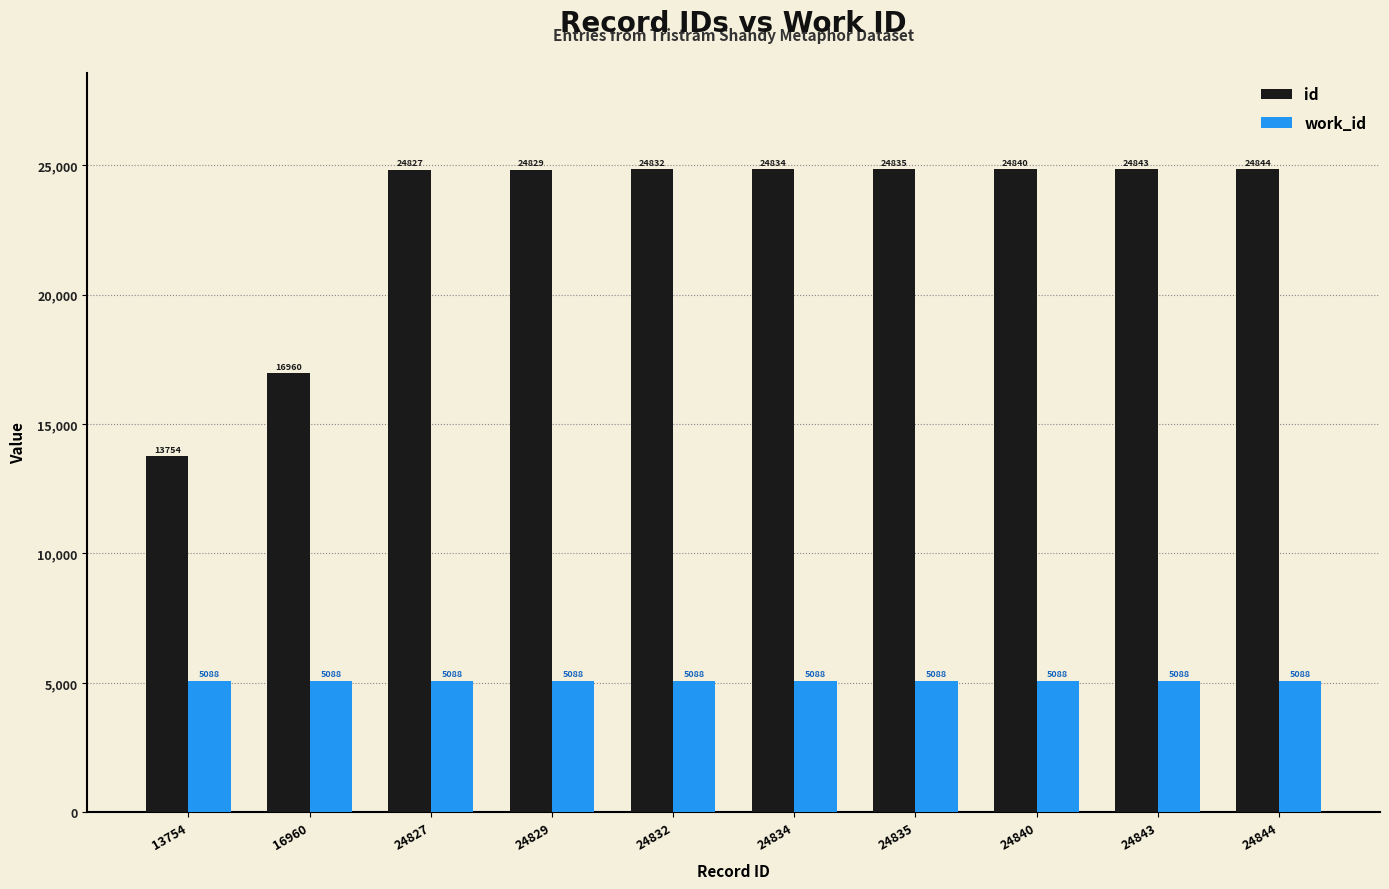

Are the bars grouped side by side (vs. stacked)?

Yes